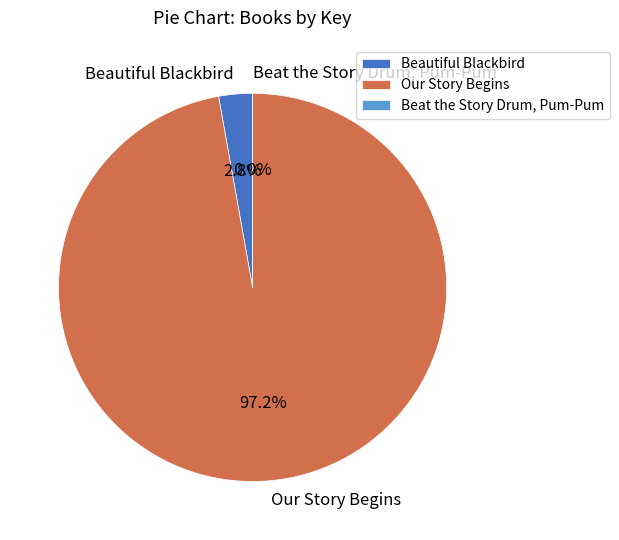

Between Our Story Begins and Beautiful Blackbird, which is larger?

Our Story Begins